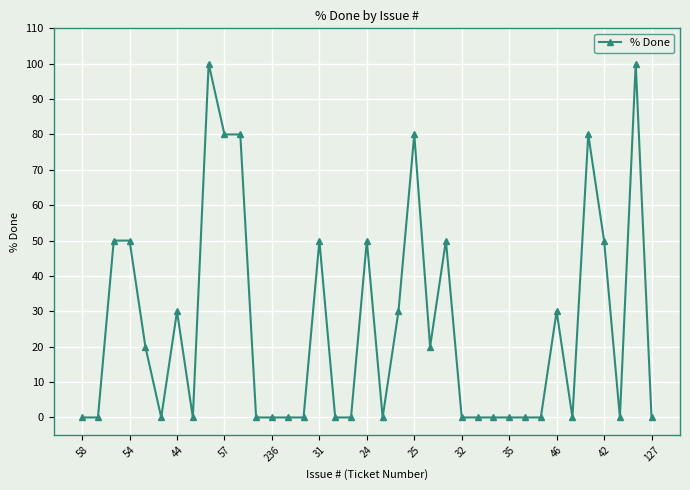

True or false: there are more than 1 points higher than both neighbors.

True